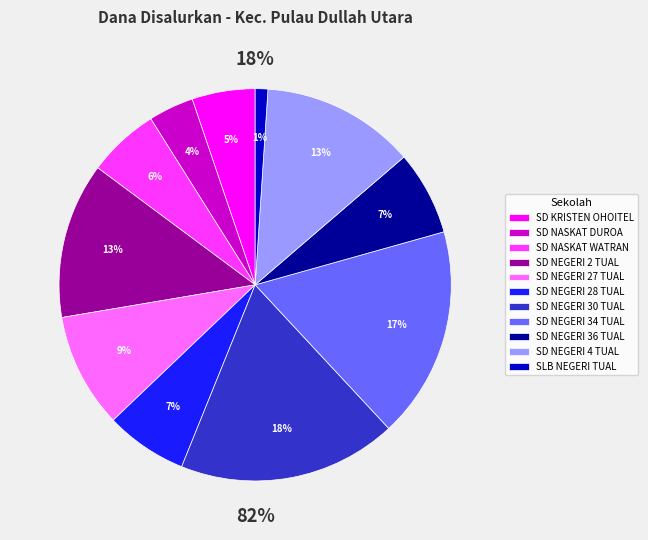

What percentage is the SD NEGERI 27 TUAL slice, to the nearest percent?

9%